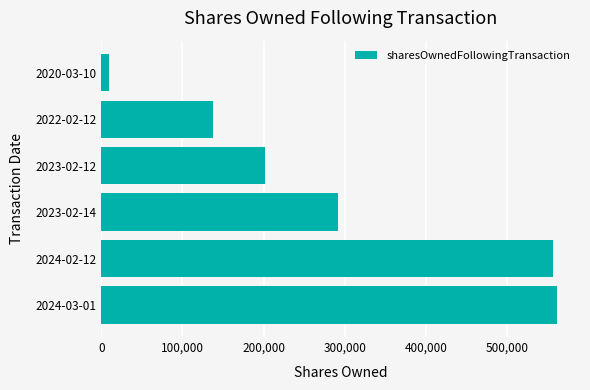

Between 2022-02-12 and 2023-02-12, which is larger?

2023-02-12